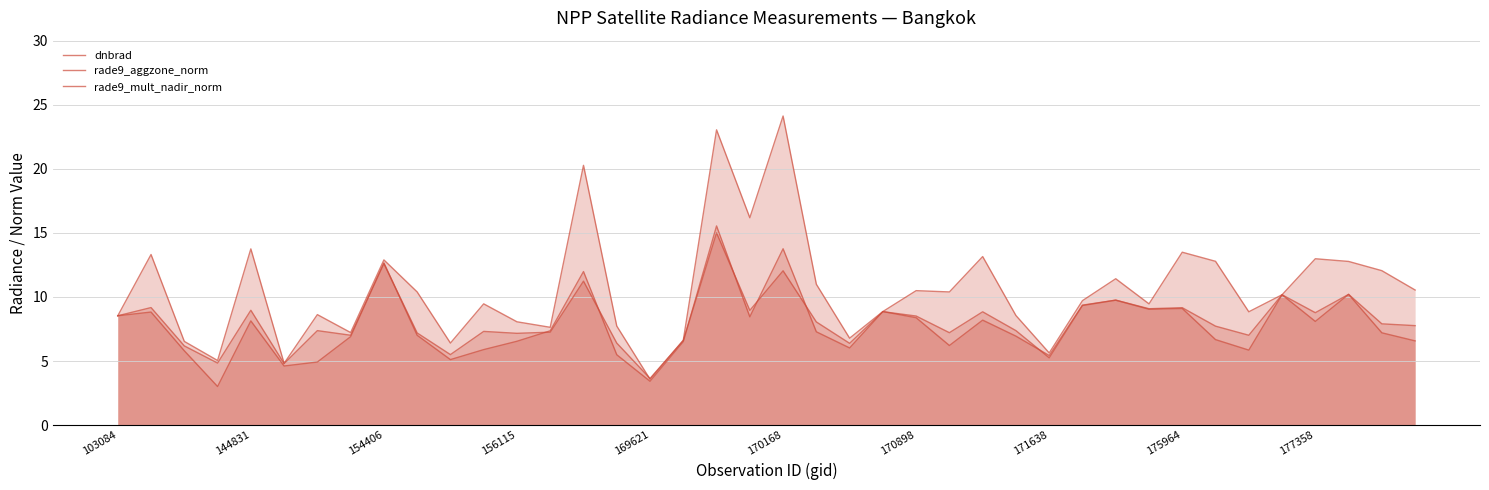

Rank the series at 31 from lowest to highest value.

rade9_mult_nadir_norm, rade9_aggzone_norm, dnbrad